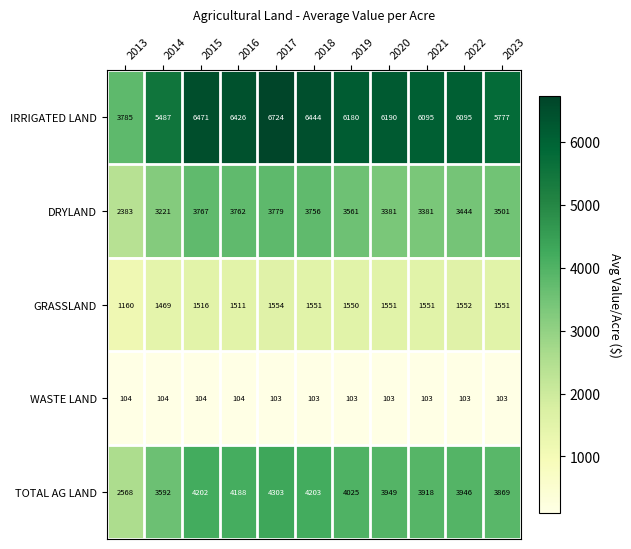

Which series has the widest spread of values?

IRRIGATED LAND